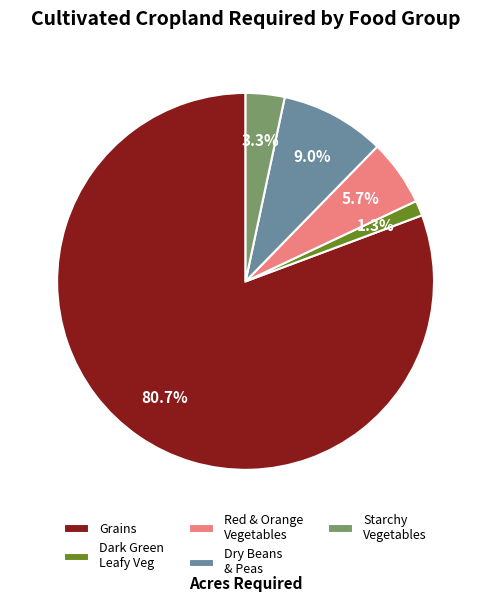

Is Starchy Vegetables the majority of the pie?

No